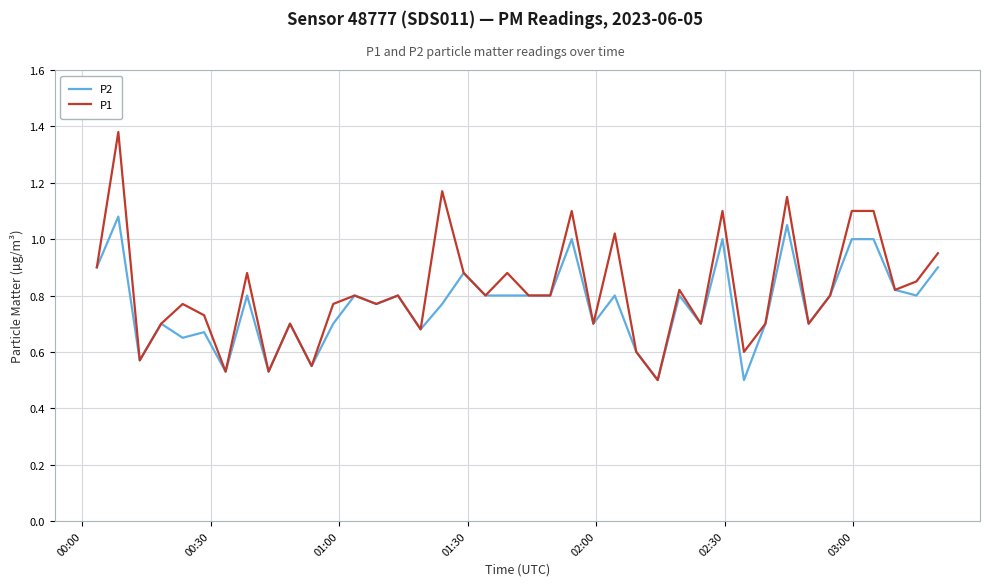

Which series has the widest spread of values?

P1